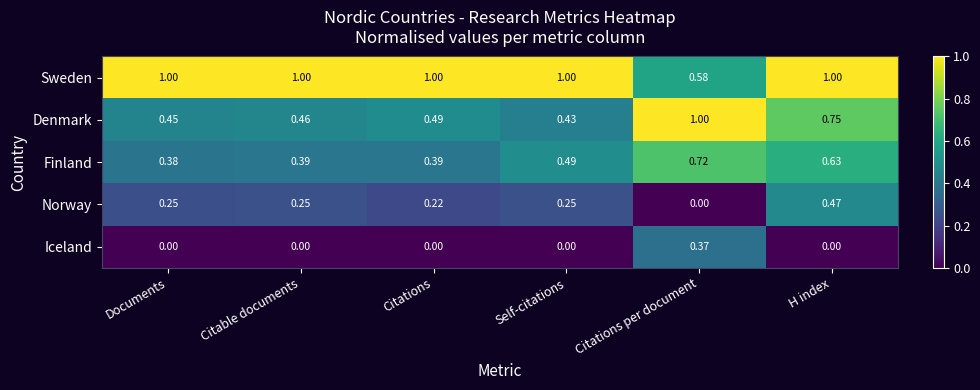

At how many categories does at least one series exceed 0?

6